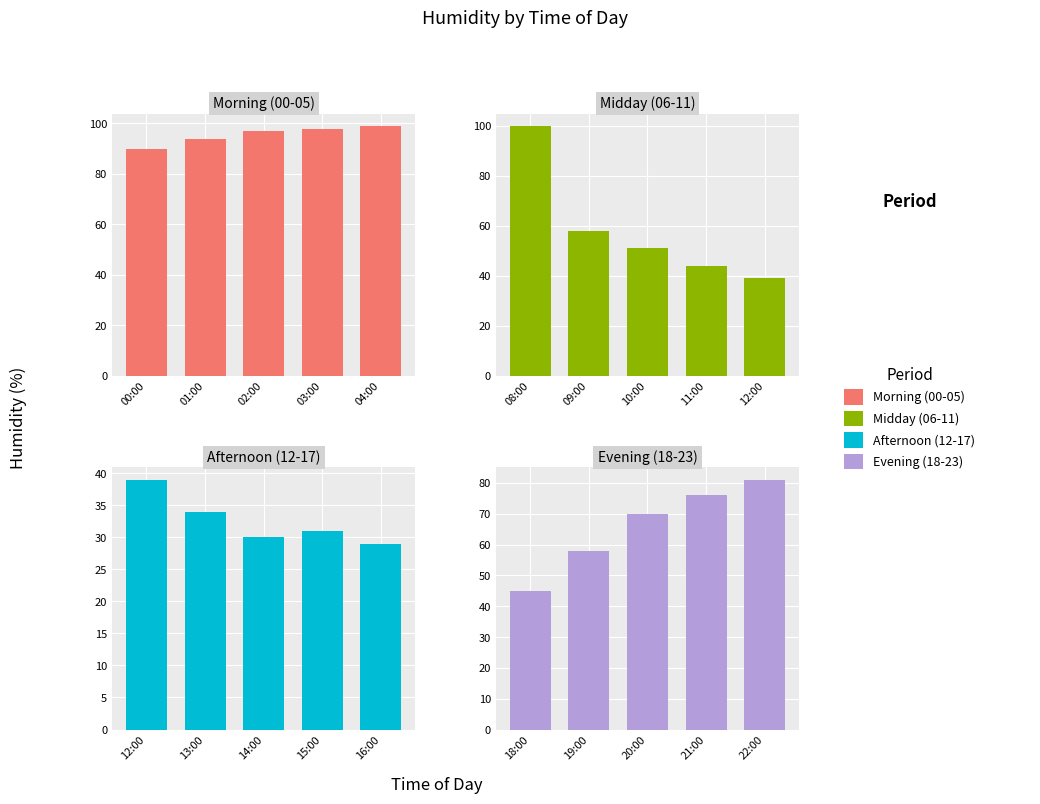

What is the smallest value displayed?

29